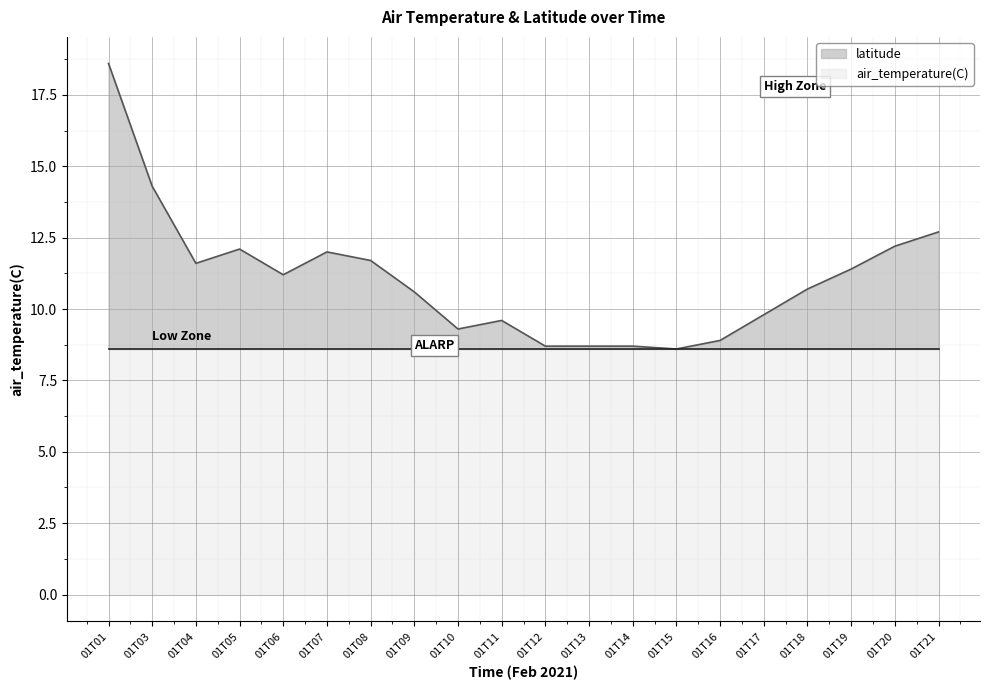

Which category has the lowest value across all series?

01T15